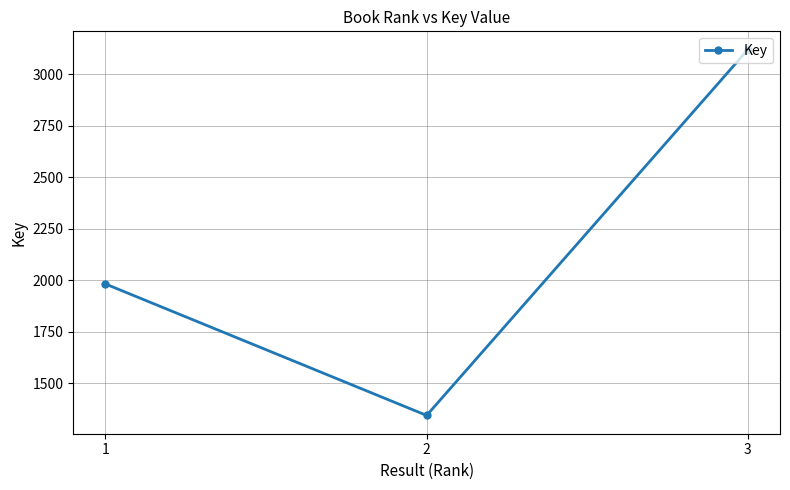

What is the change in value from 2 to 3?

+1775